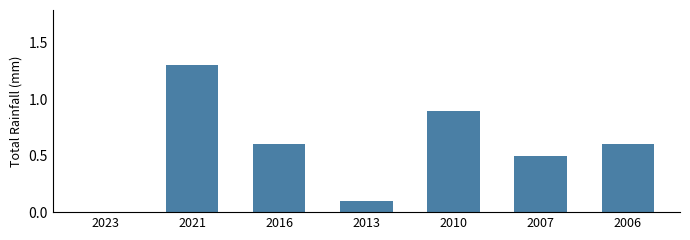

The value at 2023 is 0.8. True or false?

False